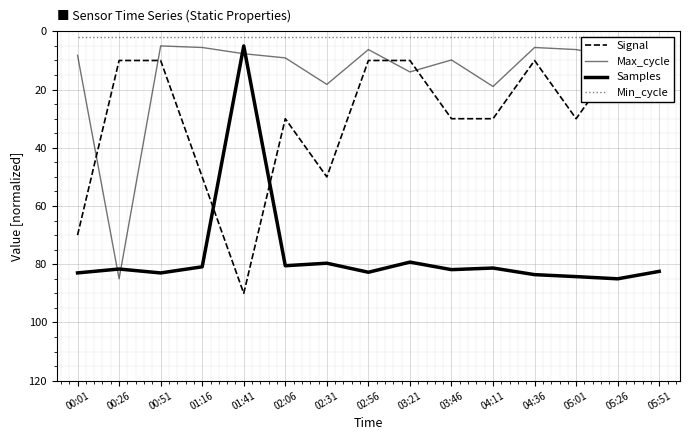

Is the value of Min_cycle at 05:26 greater than the value of Samples at 00:26?

No